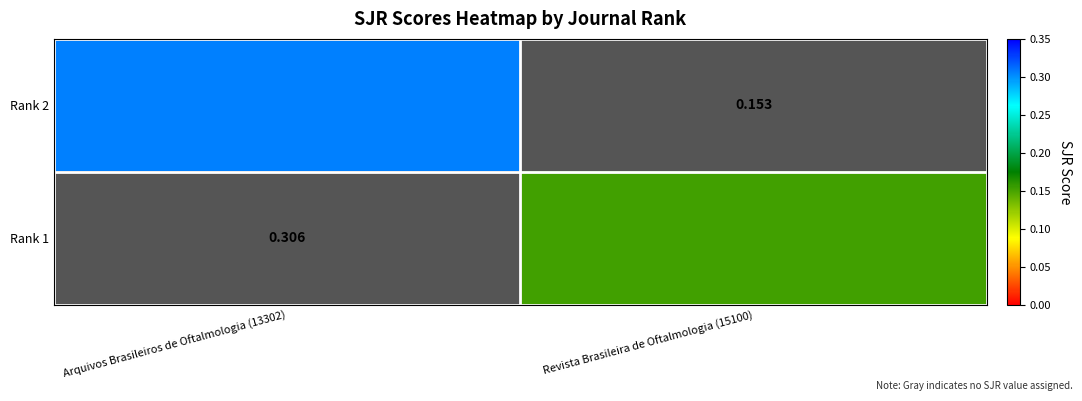

Is the value of Rank 2 at Revista Brasileira de Oftalmologia (15100) greater than the value of Rank 1 at Arquivos Brasileiros de Oftalmologia (13302)?

No